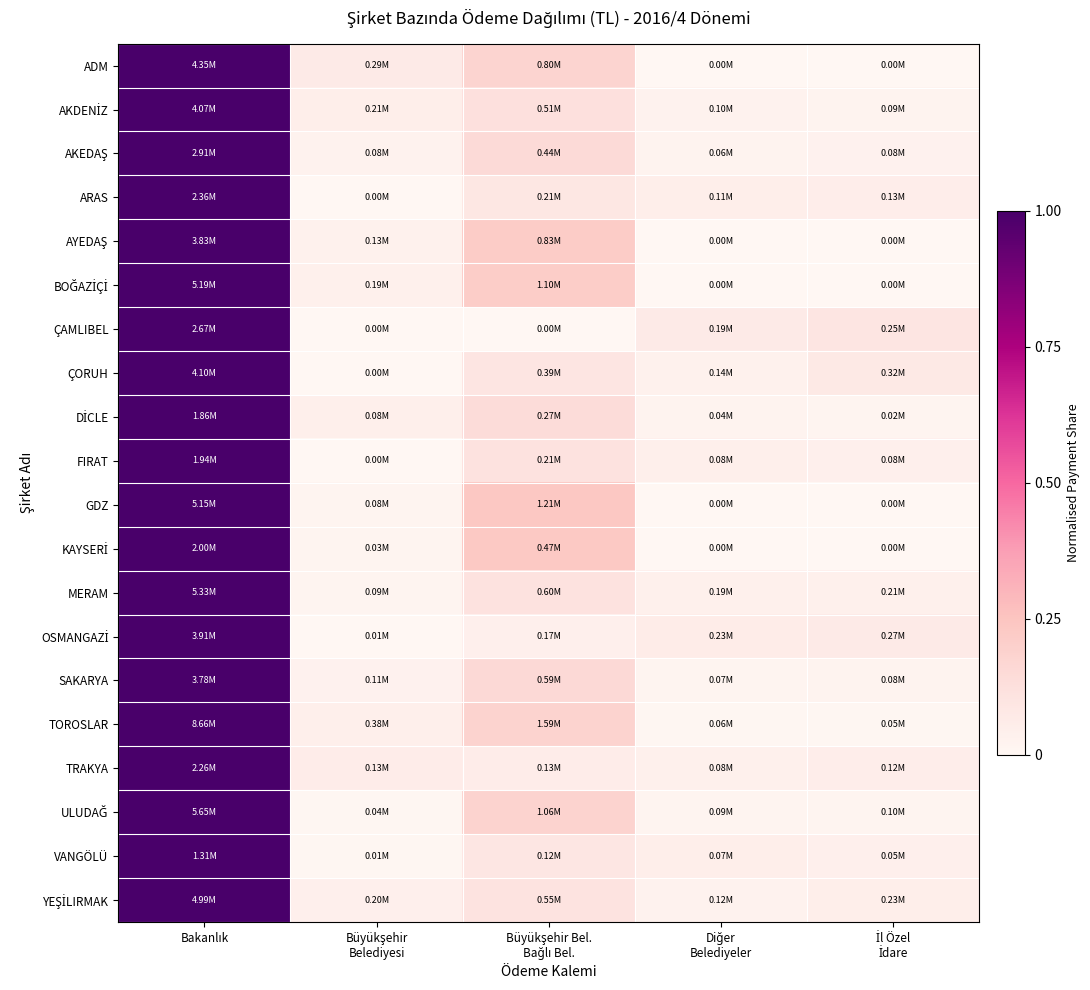

At which category is the sum across all series the highest?

Bakanlık